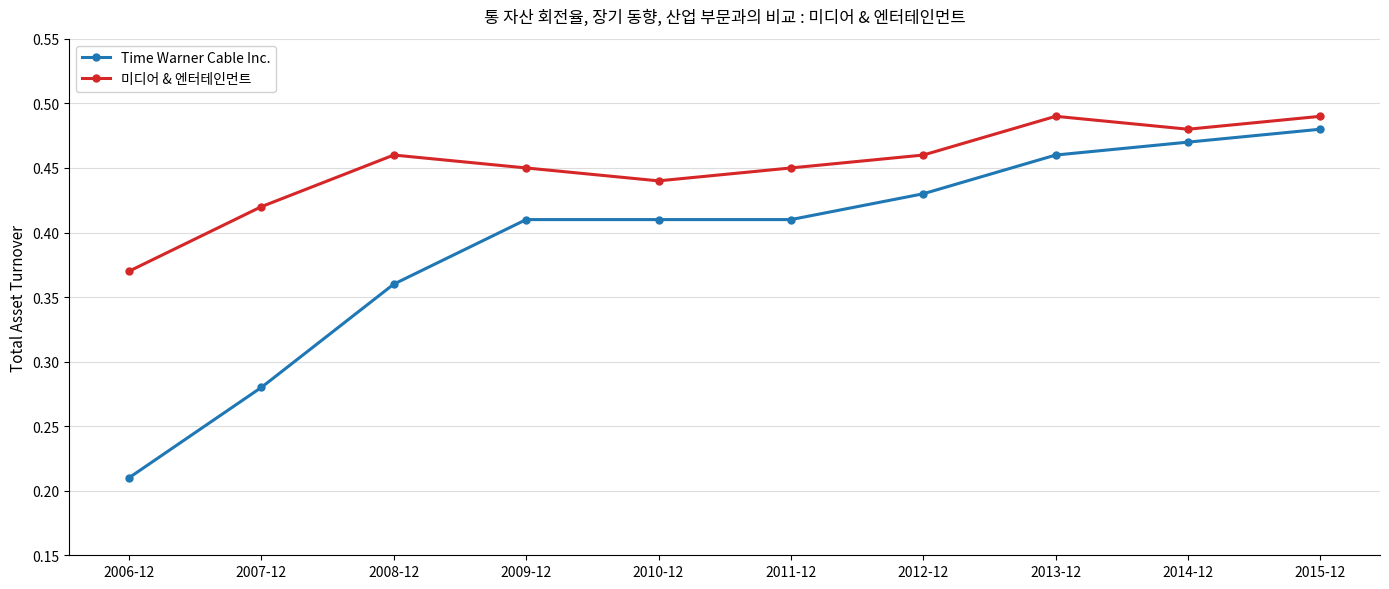

At 2012-12, list the series in order from largest to smallest.

미디어 & 엔터테인먼트, Time Warner Cable Inc.